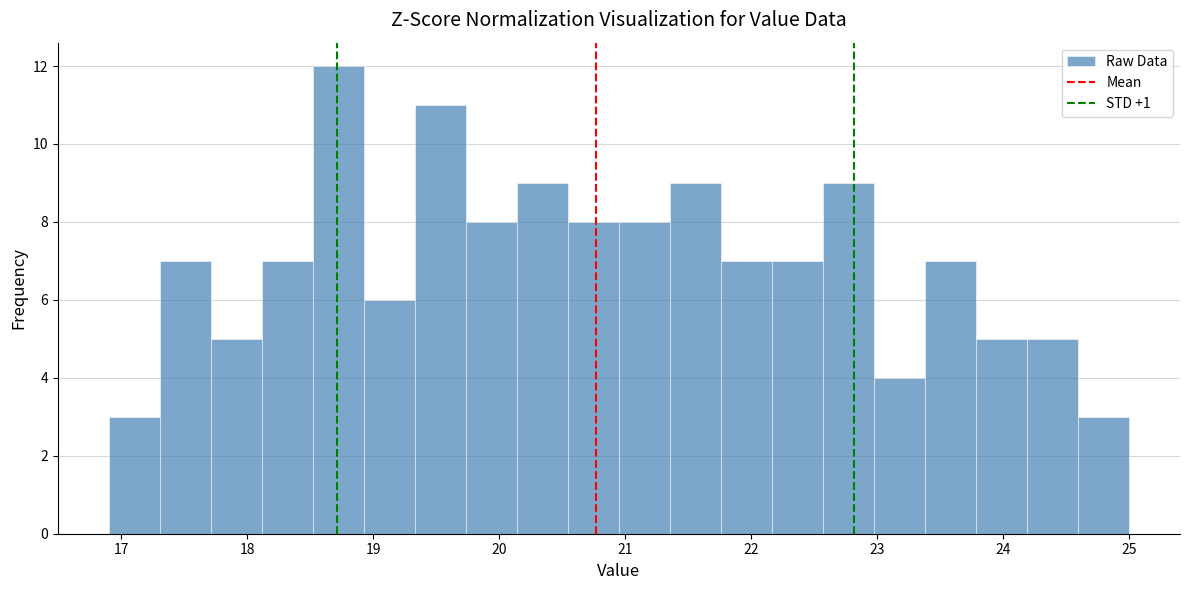

Reading left to right, transcribe this chart: for each bar, give the range it covers on the x-axis and its height. Neither the bar edges nor the heights are printed on the chart, so give them approximately, as read against the axes.

16.9 to 17.3: 3
17.3 to 17.7: 7
17.7 to 18.1: 5
18.1 to 18.5: 7
18.5 to 18.9: 12
18.9 to 19.3: 6
19.3 to 19.7: 11
19.7 to 20.1: 8
20.1 to 20.5: 9
20.5 to 21.0: 8
21.0 to 21.4: 8
21.4 to 21.8: 9
21.8 to 22.2: 7
22.2 to 22.6: 7
22.6 to 23.0: 9
23.0 to 23.4: 4
23.4 to 23.8: 7
23.8 to 24.2: 5
24.2 to 24.6: 5
24.6 to 25.0: 3